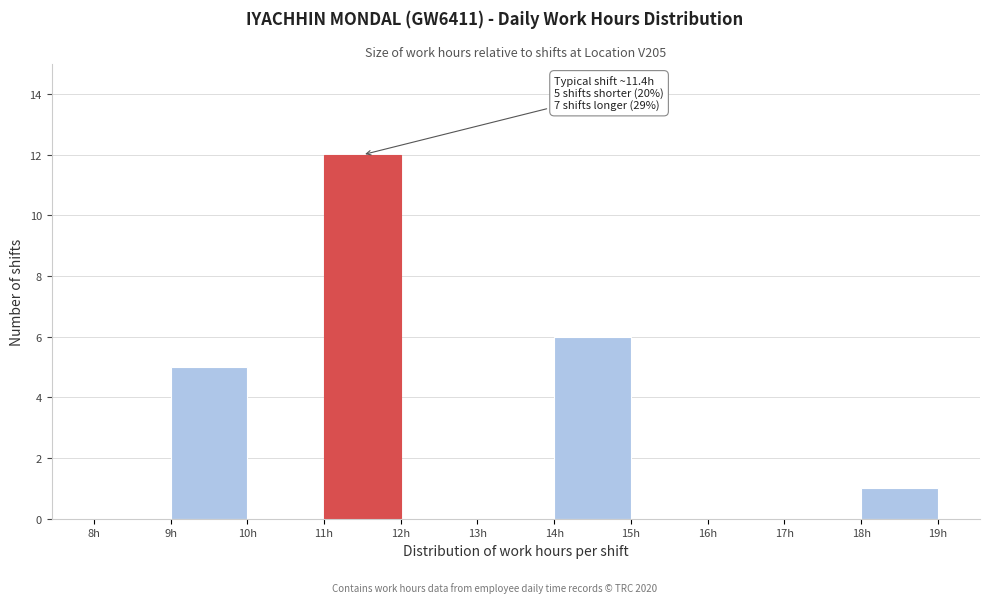

Which range on the x-axis has the tallest bar?

11 to 12